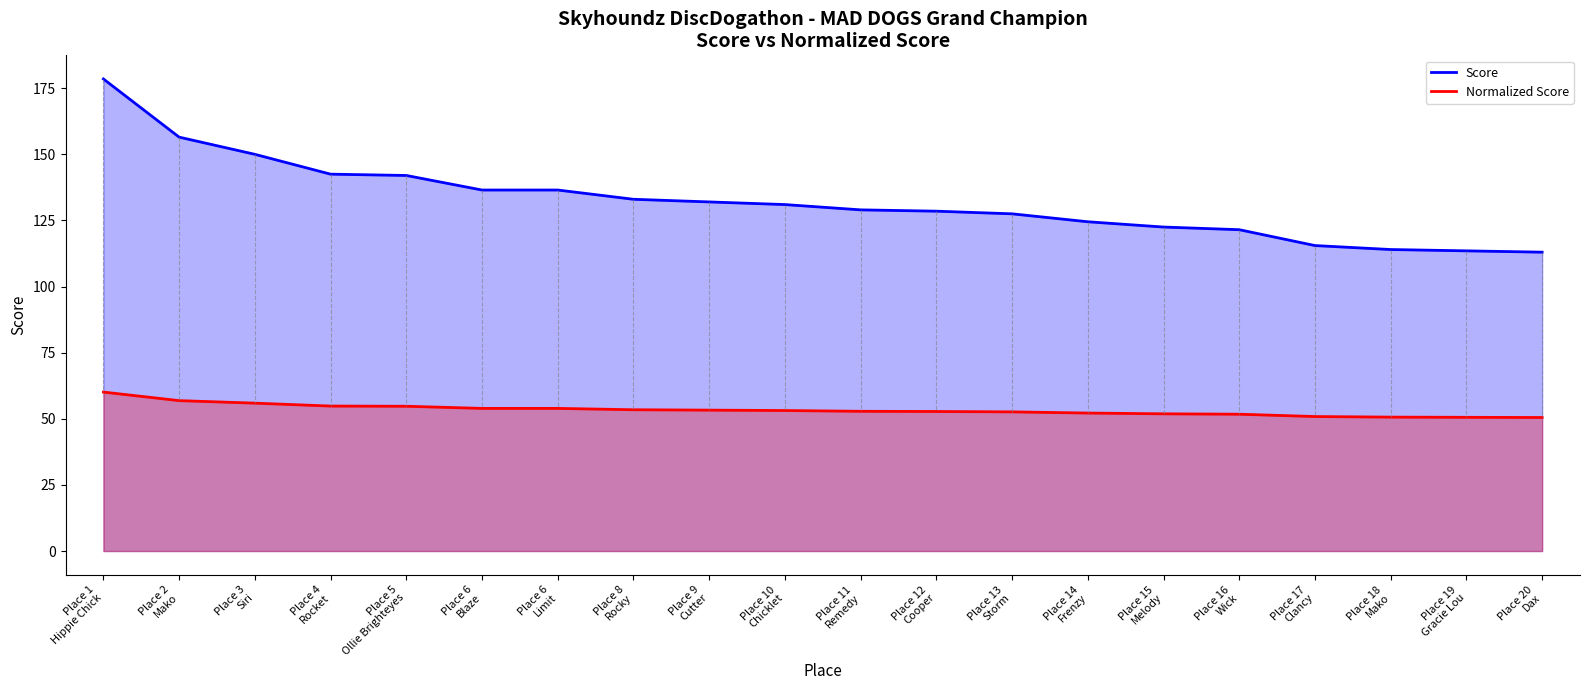

Which has a higher value, Place 12
Cooper or Place 4
Rocket?

Place 4
Rocket